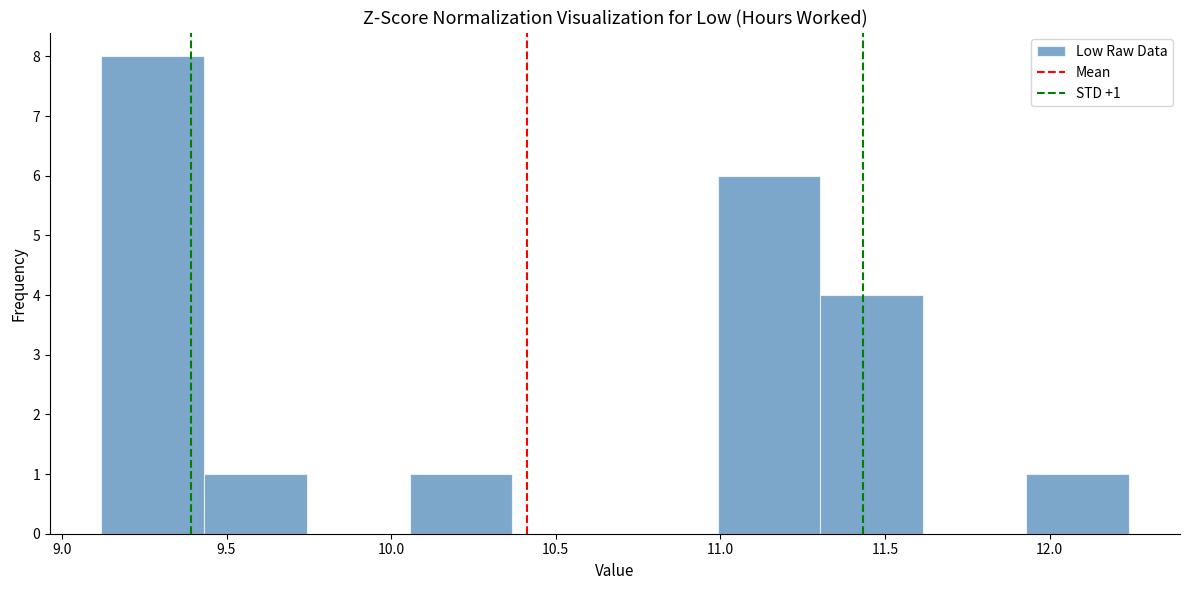

Which range on the x-axis has the tallest bar?

9.10 to 9.45